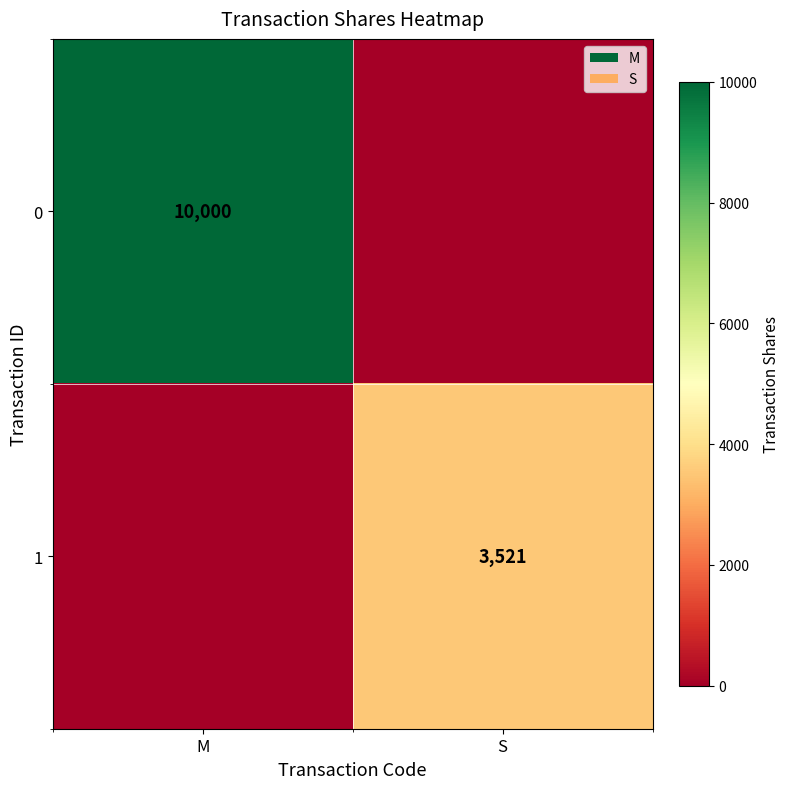

The 0 series shows 10000 at M. True or false?

True